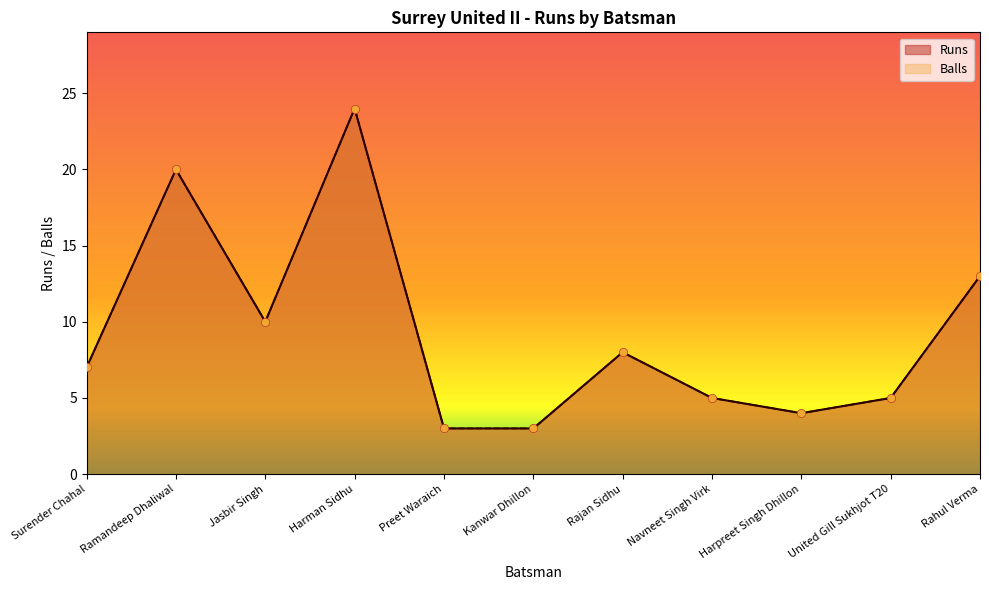

What are all the series names shown in the legend?

Runs, Balls